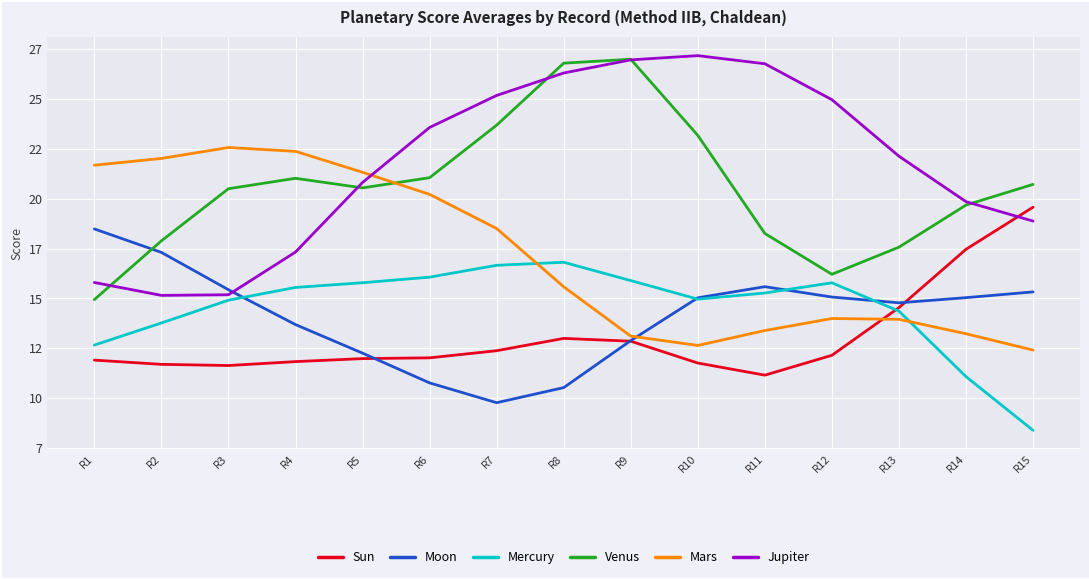

True or false: Sun and Venus intersect in this chart.

False